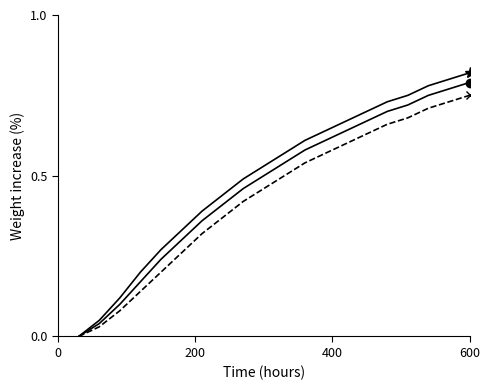

How many lines are shown in the chart?

3